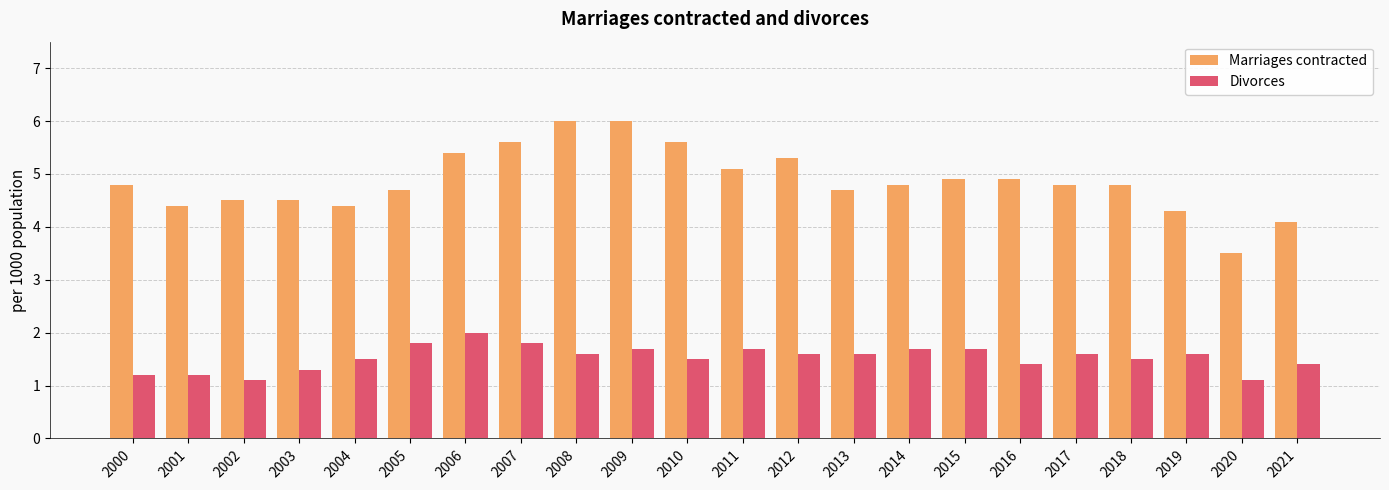

How many bars are there in total?

44